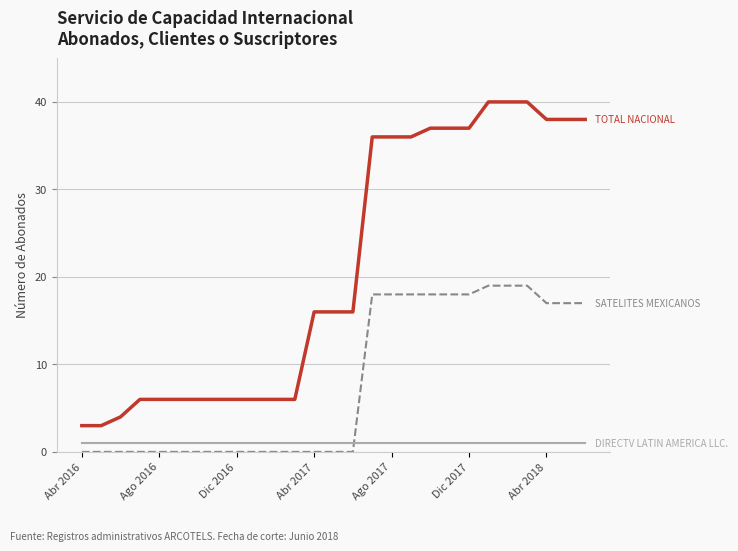

Count the number of data series in this chart.

3